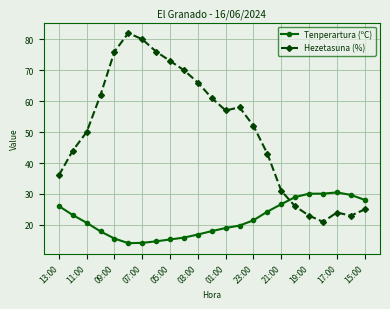

What is the value of the Hezetasuna (%) point at the 8th from the left?

76.0